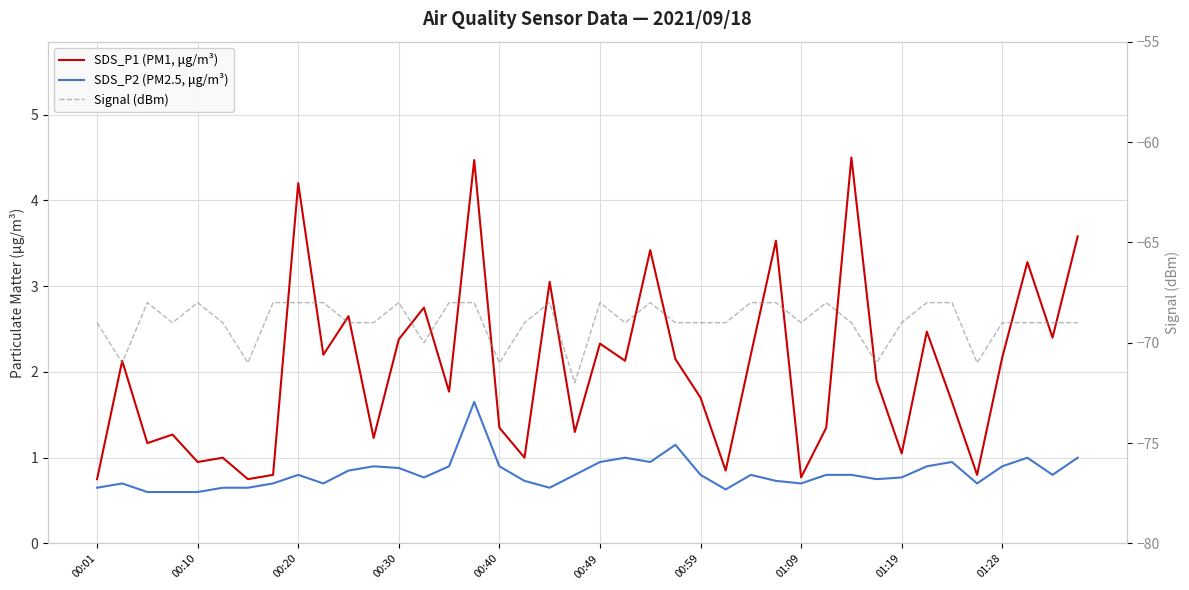

What is the greatest value displayed?

4.5